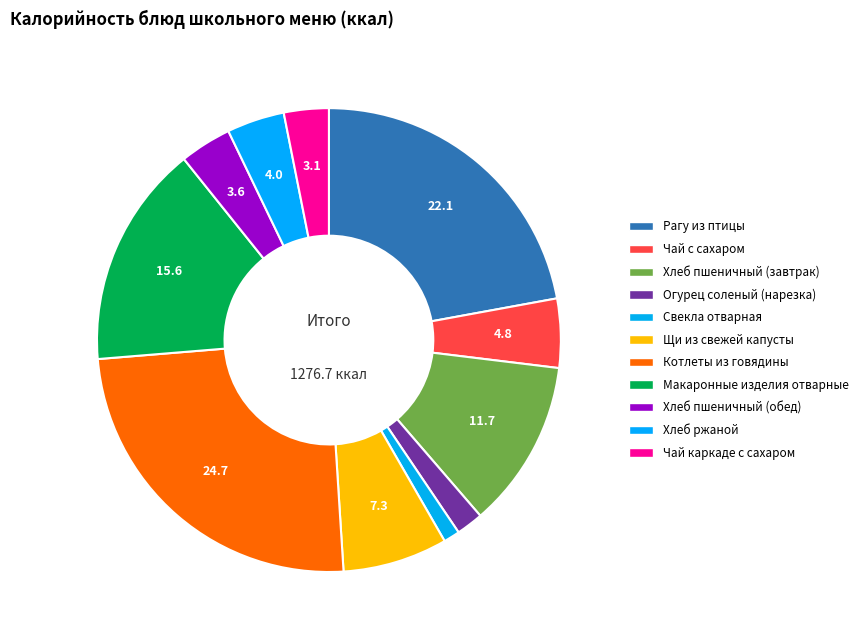

Is Котлеты из говядины the majority of the pie?

No